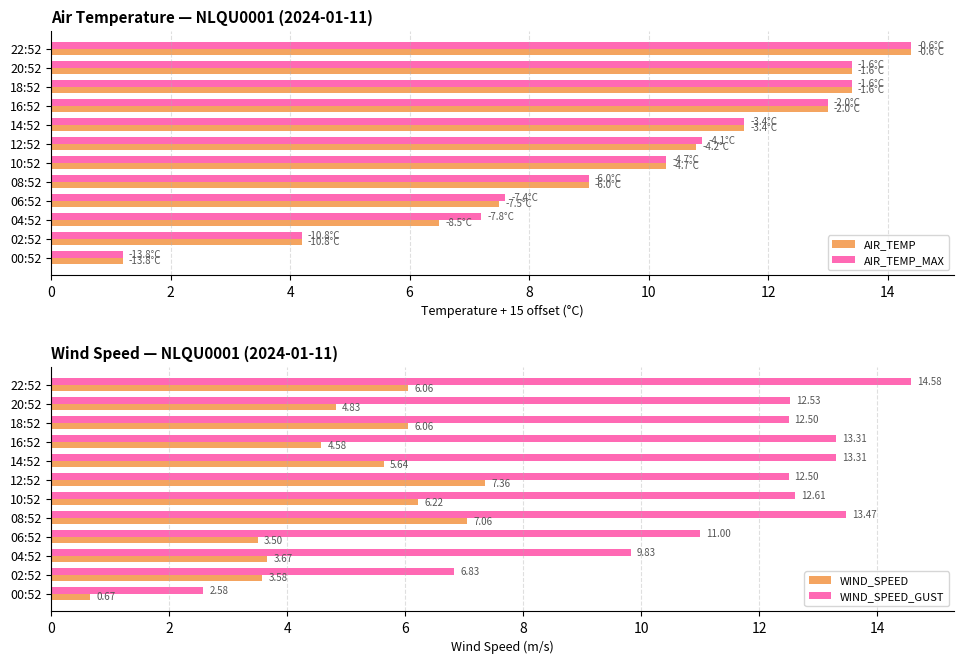

Reading left to right, transcribe all the data shown in this chart.

AIR_TEMP: 1.2	4.2	6.5	7.5	9.0	10.3	10.8	11.6	13.0	13.4	13.4	14.4
AIR_TEMP_MAX: 1.2	4.2	7.2	7.6	9.0	10.3	10.9	11.6	13.0	13.4	13.4	14.4
WIND_SPEED: 0.7	3.6	3.7	3.5	7.1	6.2	7.4	5.6	4.6	6.1	4.8	6.1
WIND_SPEED_GUST: 2.6	6.8	9.8	11.0	13.5	12.6	12.5	13.3	13.3	12.5	12.5	14.6